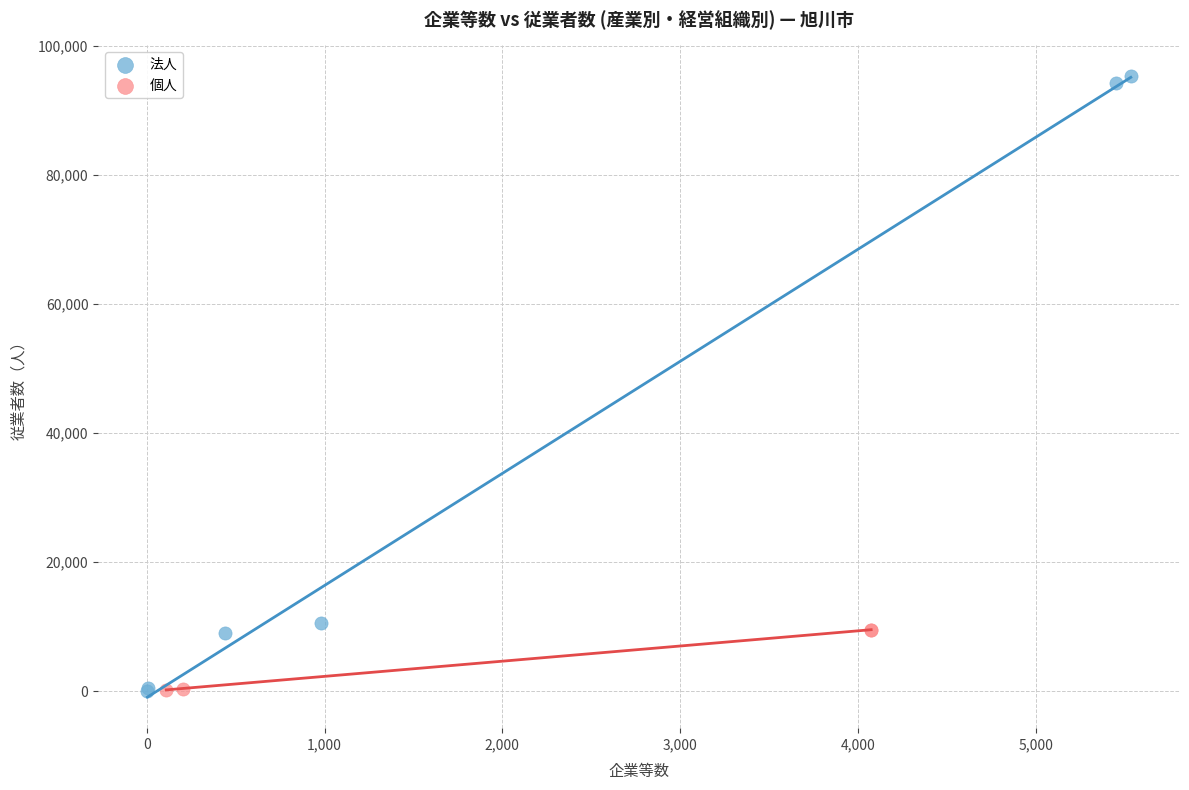

Which series contains the highest Y value?

法人